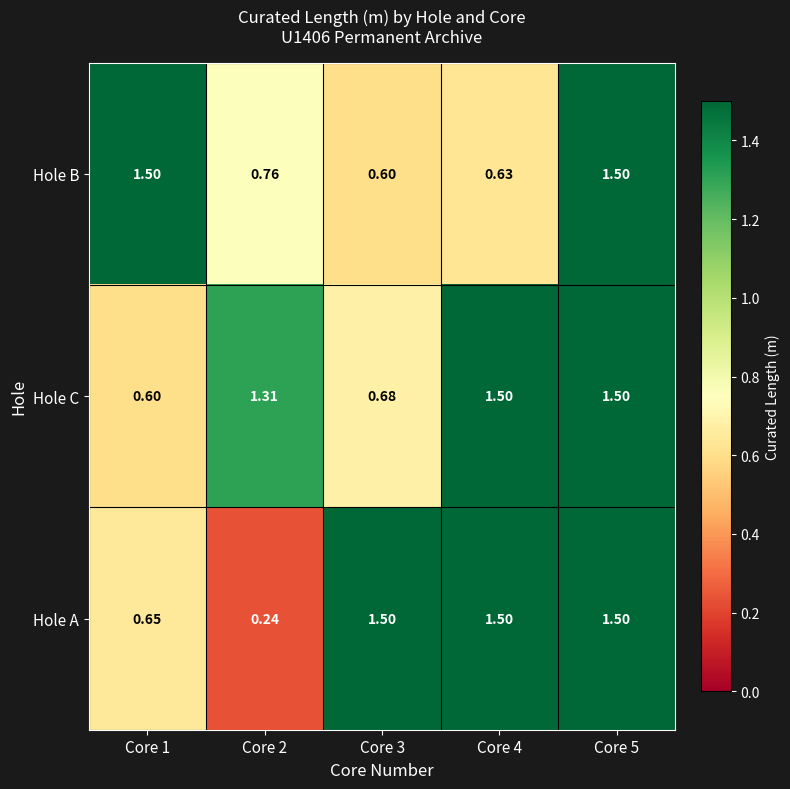

Which series changed the most between Core 2 and Core 3?

Hole A